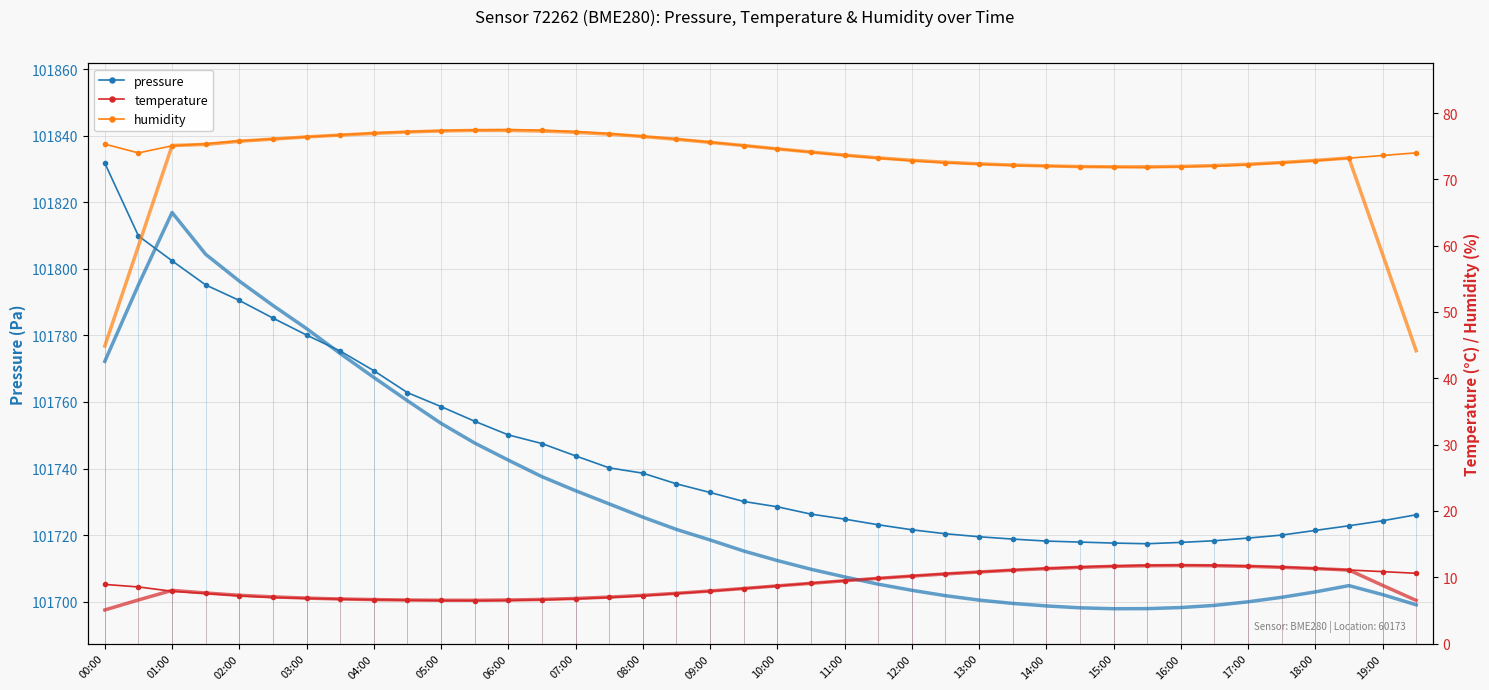

In humidity, how many points are lower than both neighbors (excluding endpoints)?

2